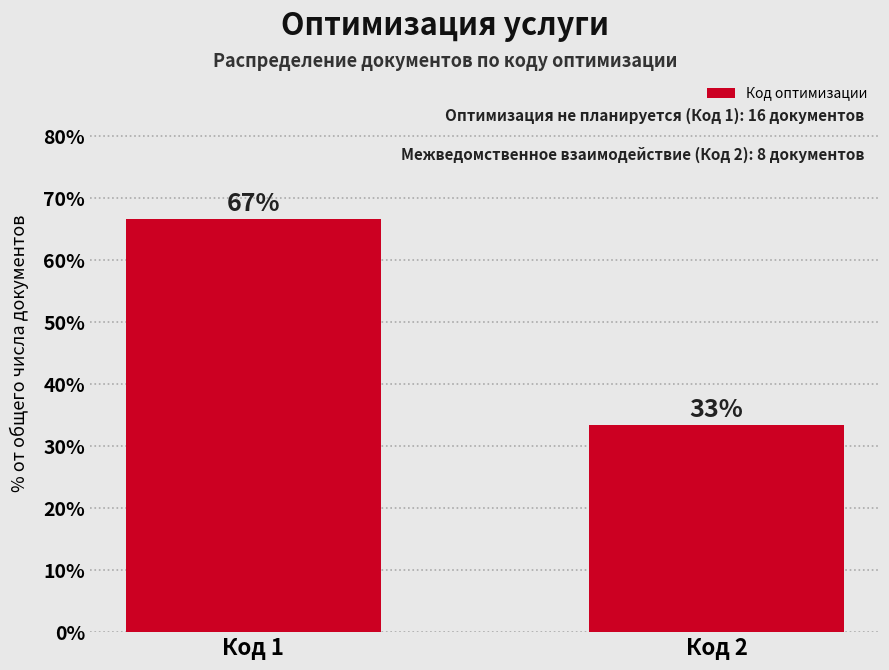

Between Код 2 and Код 1, which is larger?

Код 1